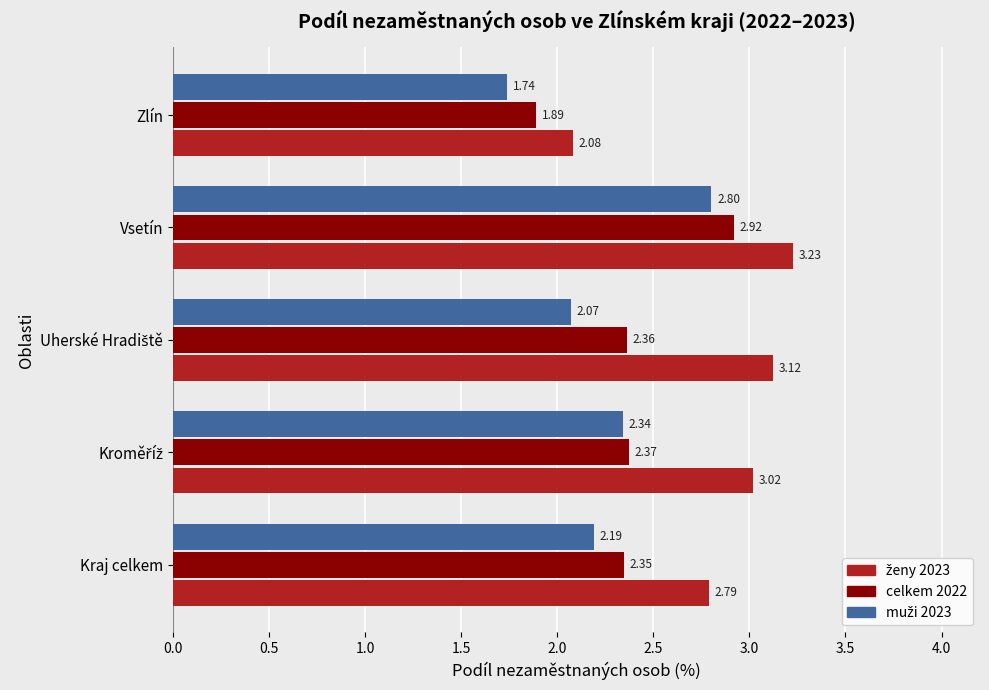

What is the difference between the highest and lowest values at Kraj celkem?

0.6